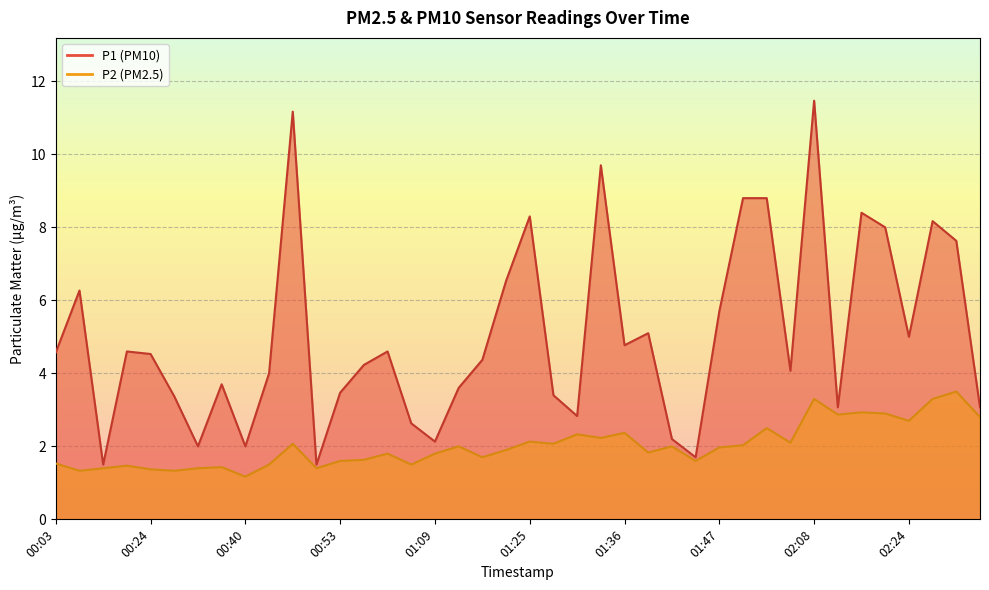

What is the sum of all P1 values?

200.9